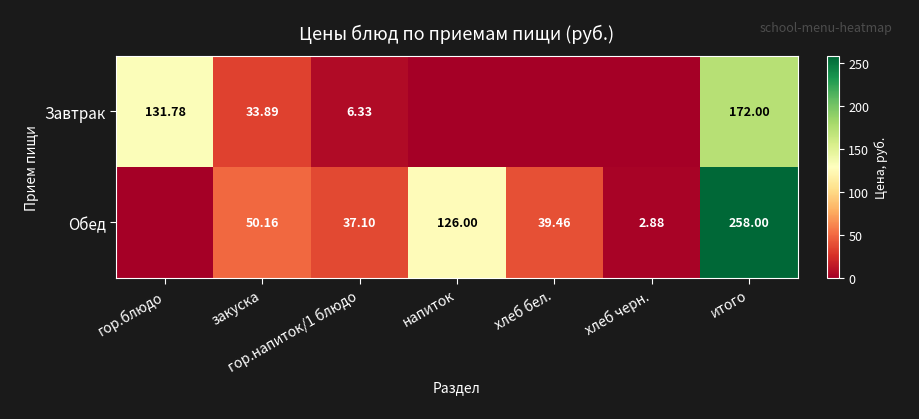

Rank the series by their average value, from highest to lowest.

Обед, Завтрак